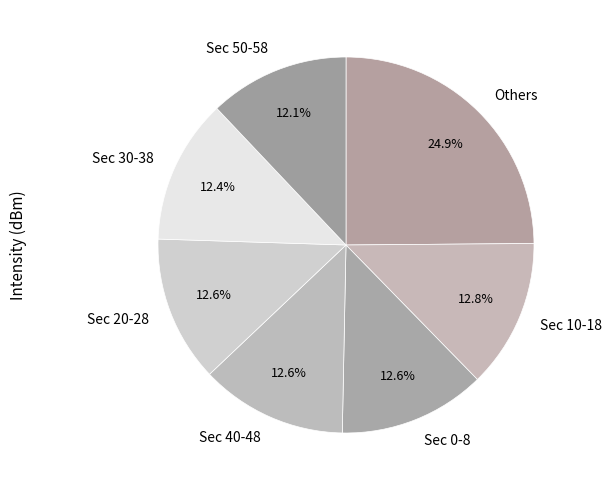

How many segments does this pie chart have?

7